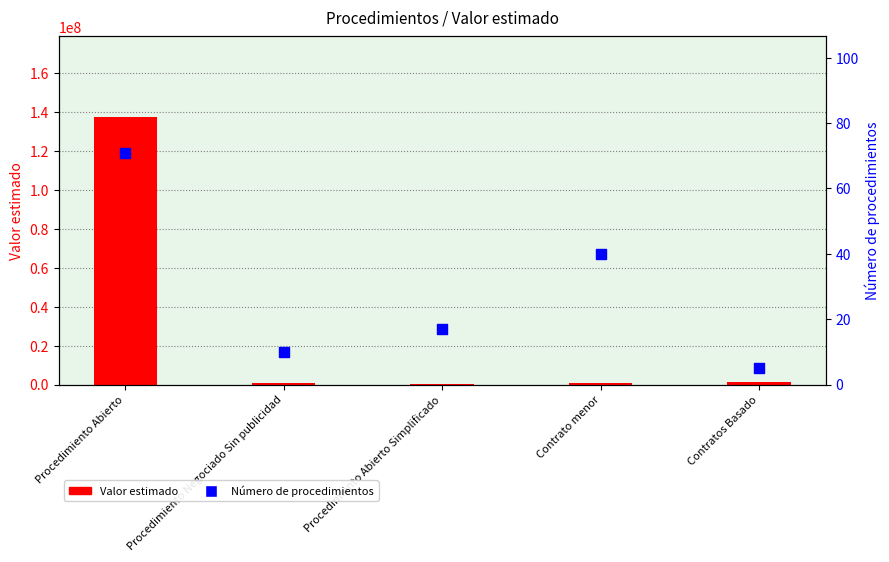

Which series reaches the maximum Y coordinate?

Valor estimado